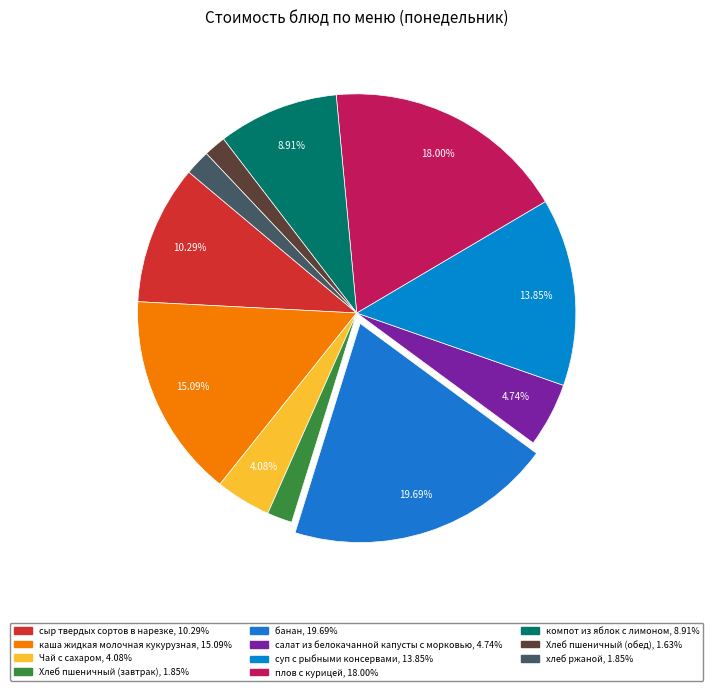

How many segments does this pie chart have?

11